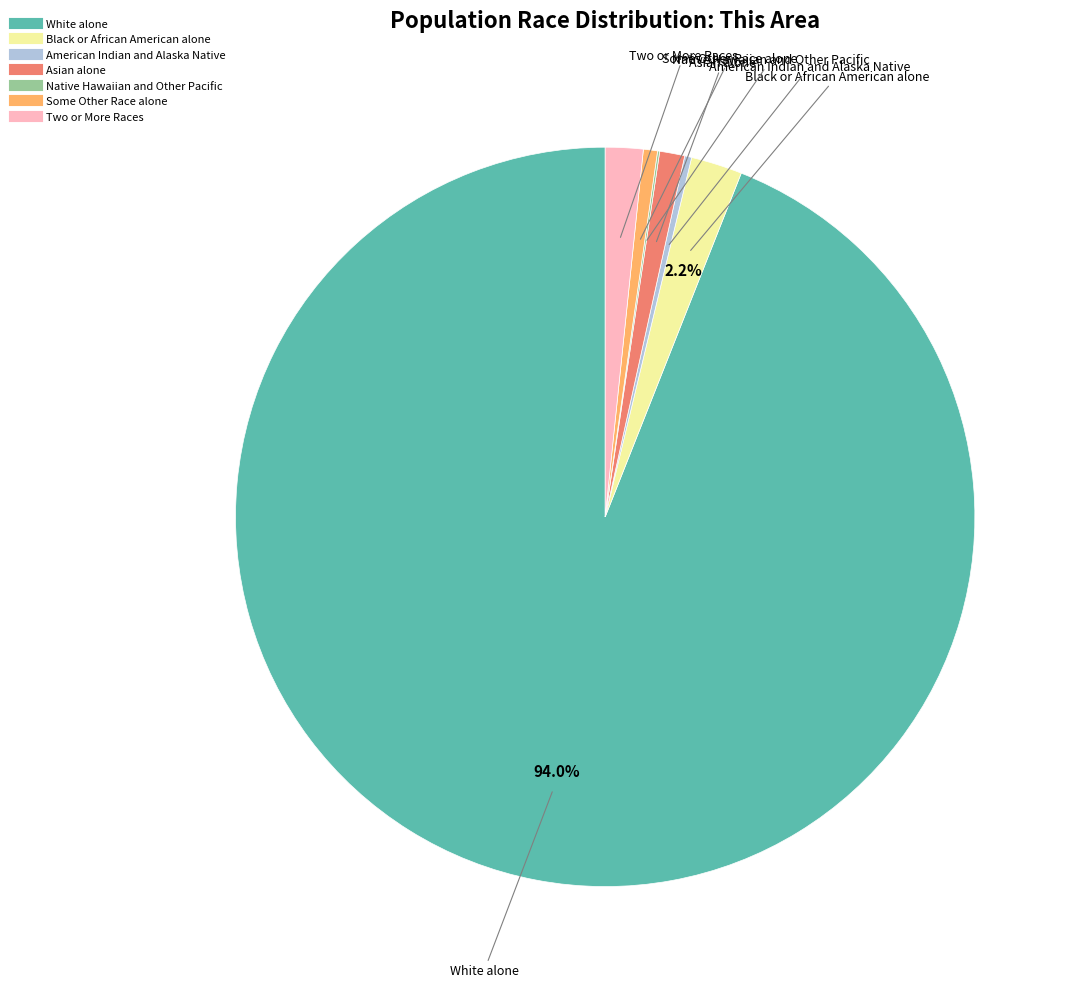

What is the largest slice in the pie chart?

White alone